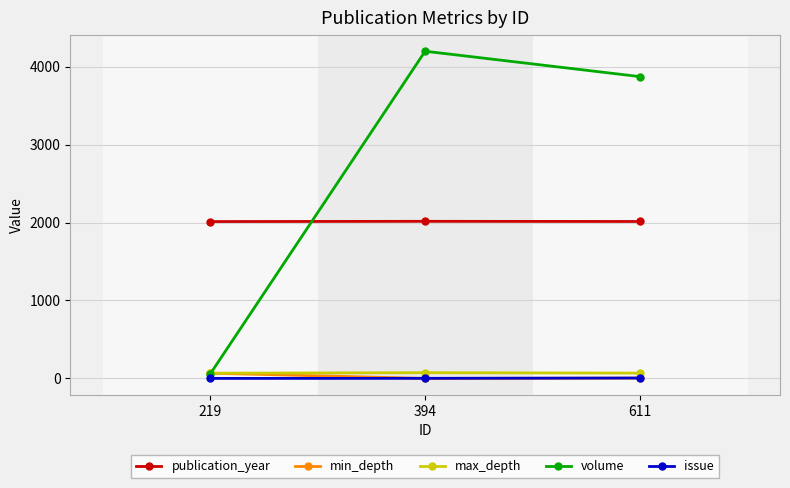

Is it true that publication_year equals 2013 at 219?

True